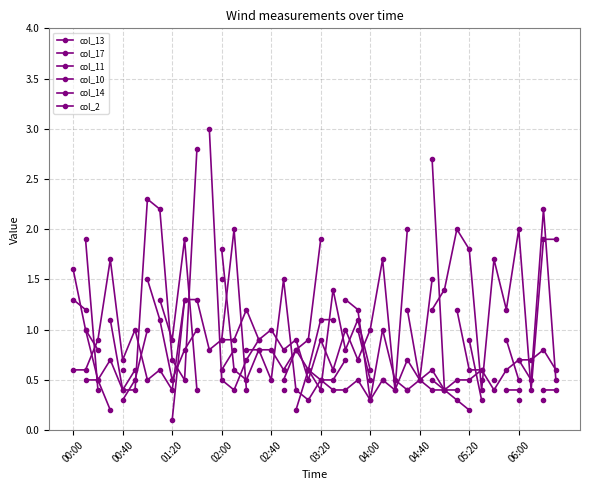

How many data points in col_2 are above 1?

15